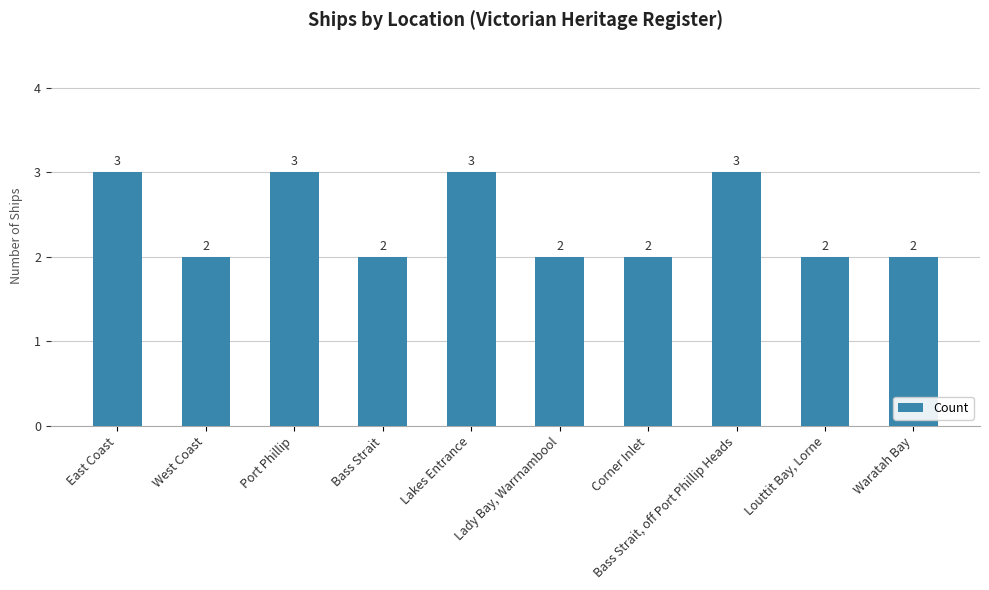

What is the greatest value displayed?

3